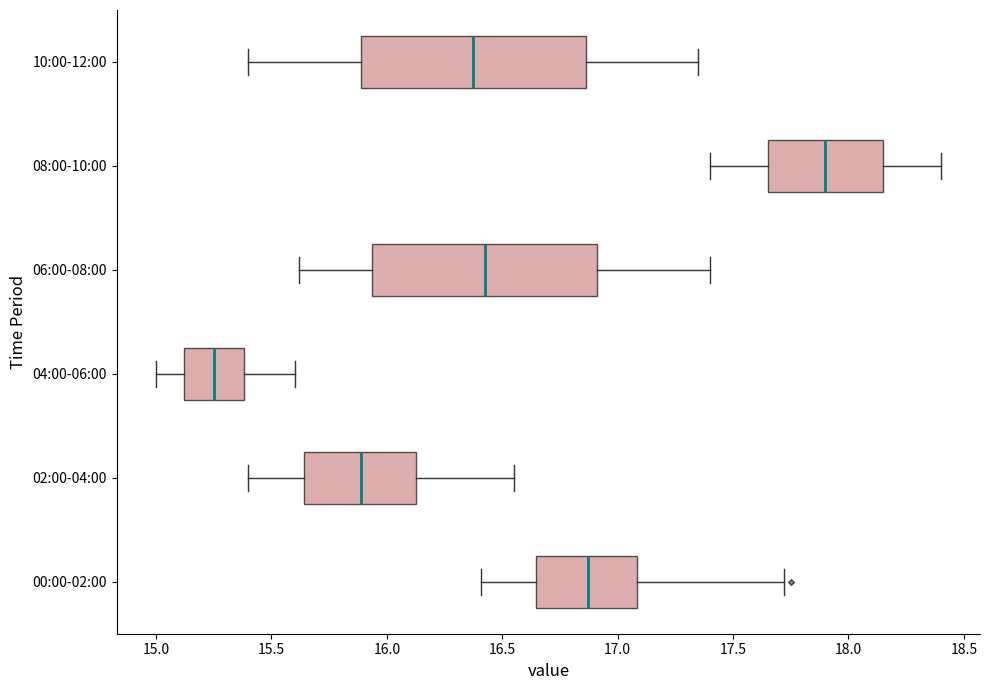

Where does the right whisker of the box for 02:00-04:00 end on the x-axis? The values are not printed on the chart, so give them approximately, as read against the axis.

16.55